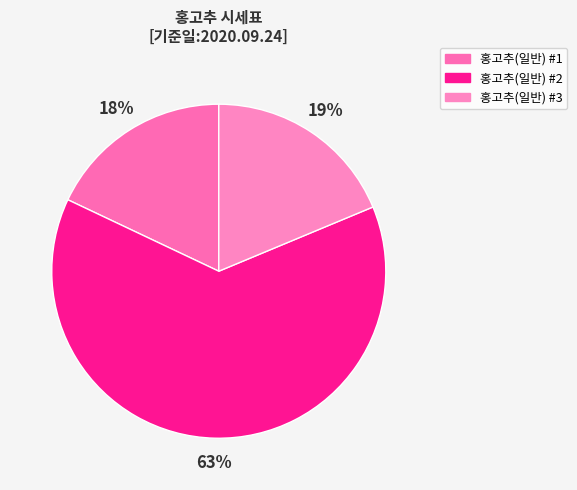

To the nearest percent, what is the difference between the largest and smallest slice percentages?

45%